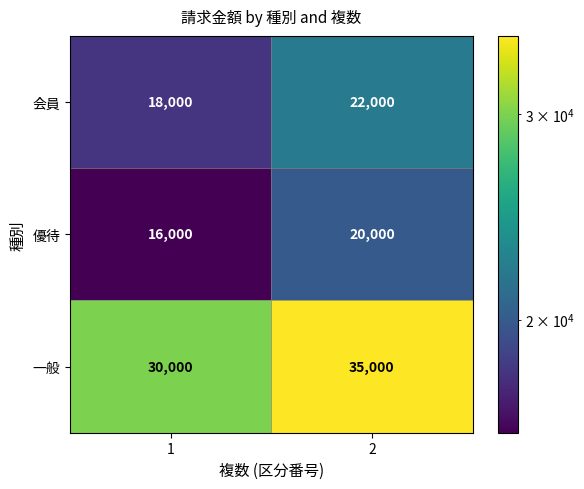

Read the 優待 value at 1, to the nearest 100.

16000